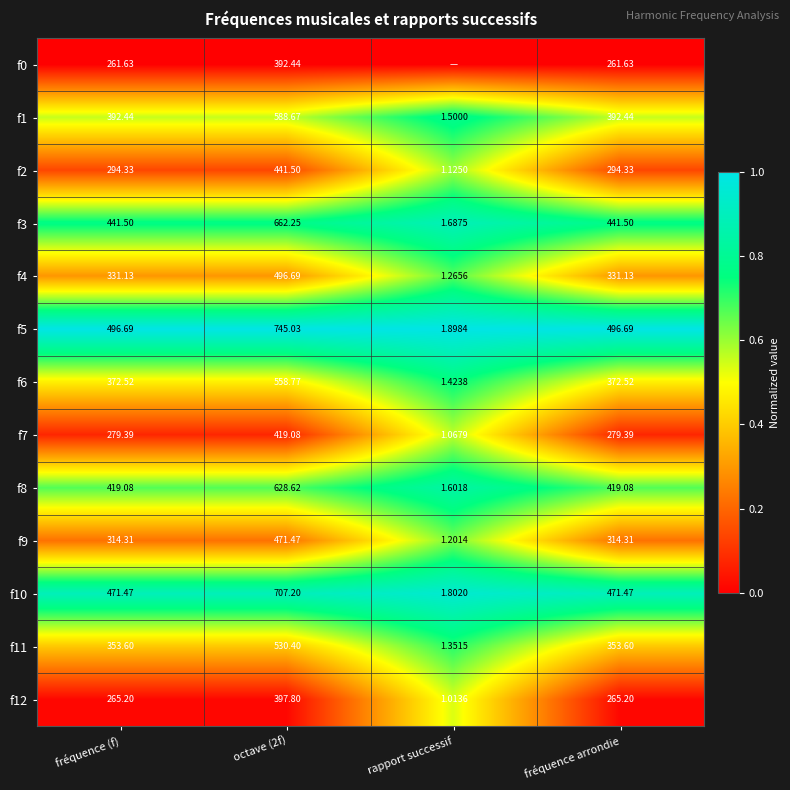

The f5 series shows 1.6 at fréquence (f). True or false?

False